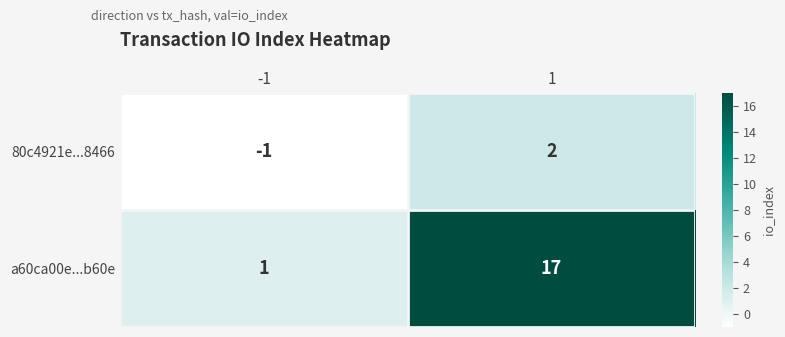

What is the greatest value displayed?

17